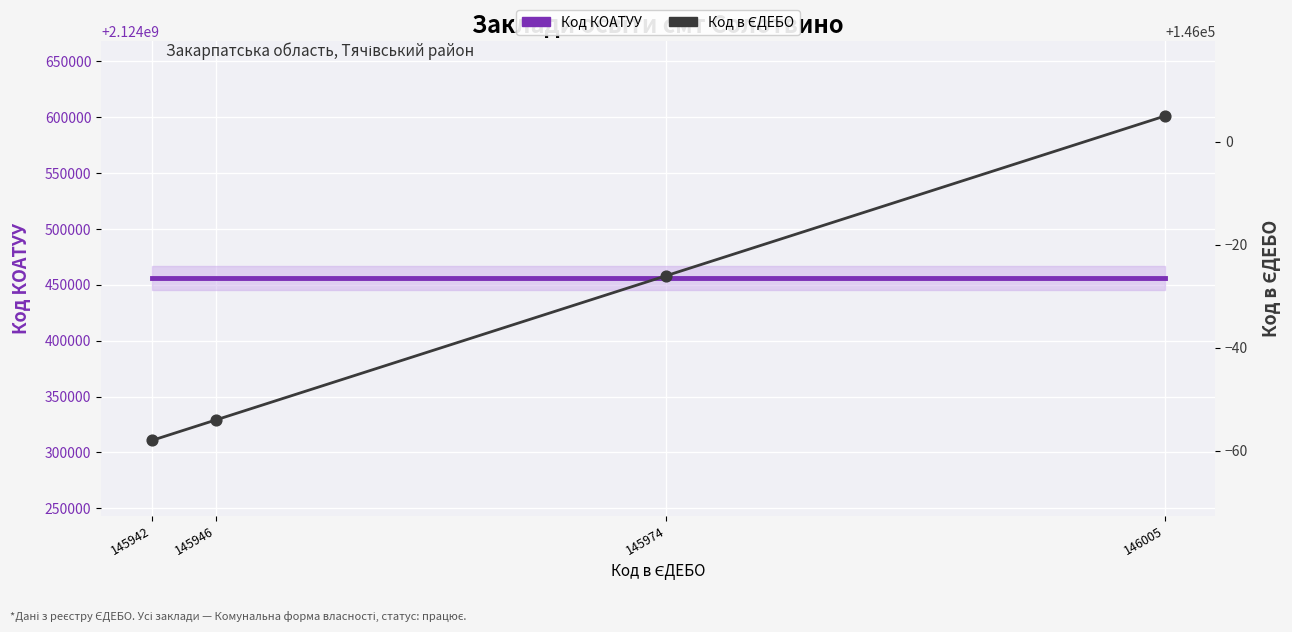

Is the value of Код КОАТУУ (основна лінія) at 146005 greater than the value of Код в ЄДЕБО at 145946?

Yes